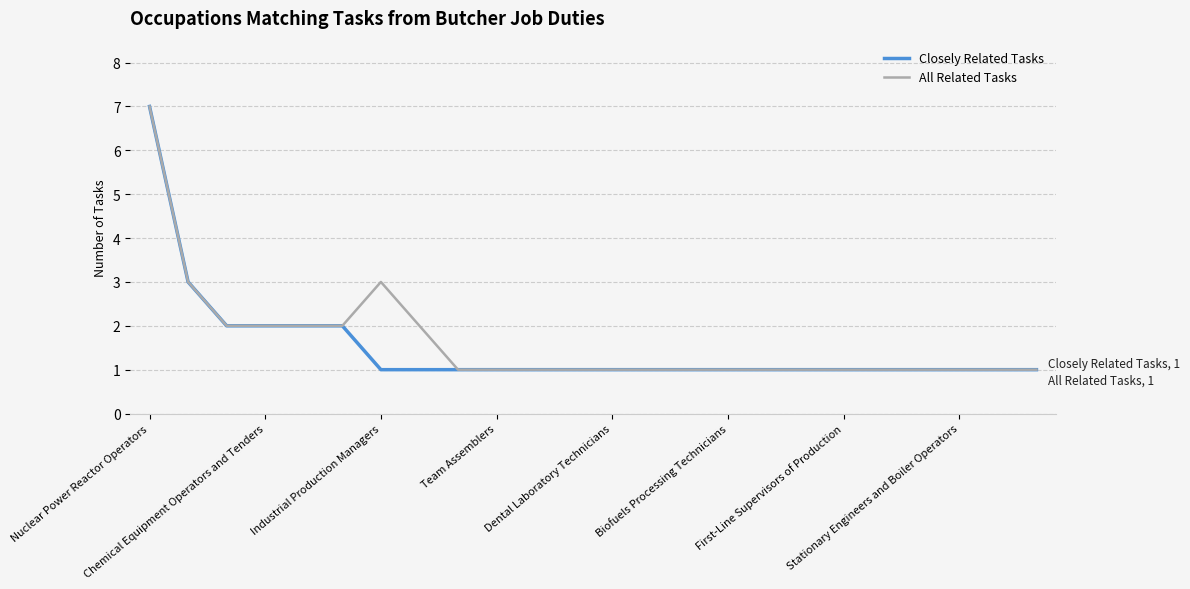

How many All Related Tasks values are between 1 and 2?

21